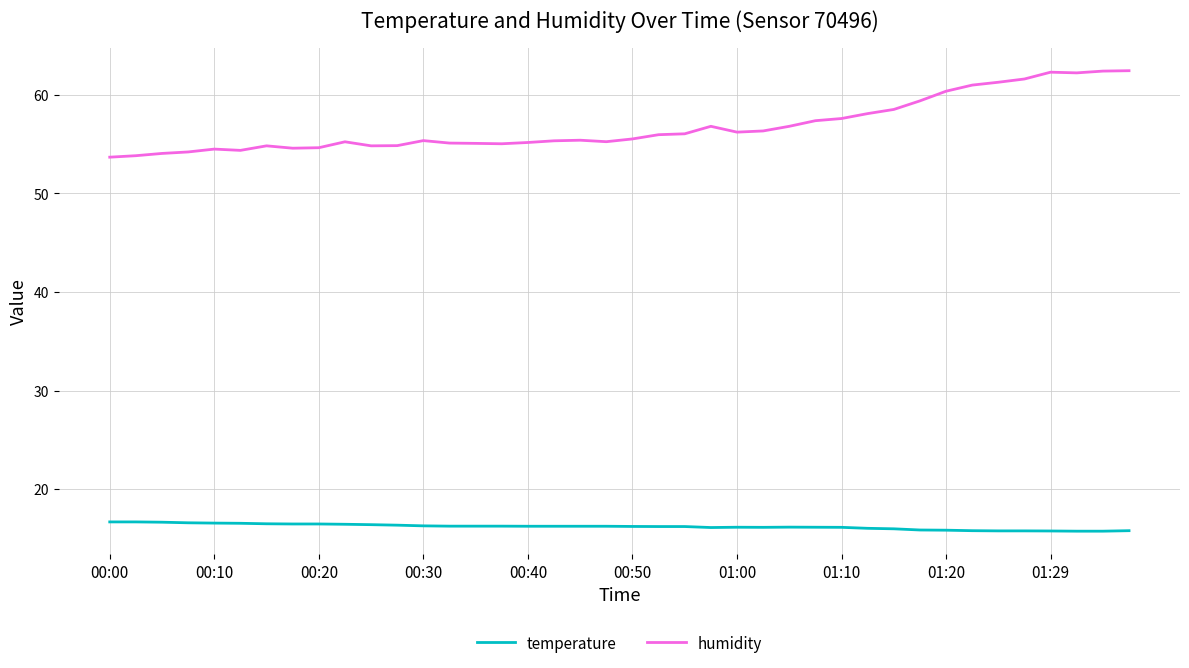

True or false: temperature and humidity intersect in this chart.

False